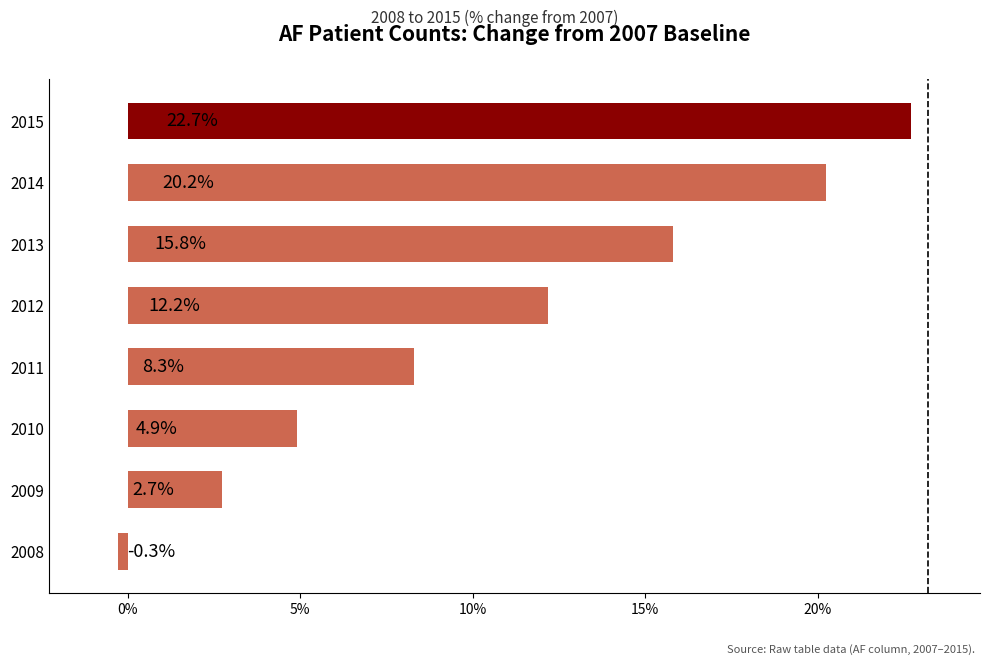

List the labels in order of value, smallest first.

2008, 2009, 2010, 2011, 2012, 2013, 2014, 2015